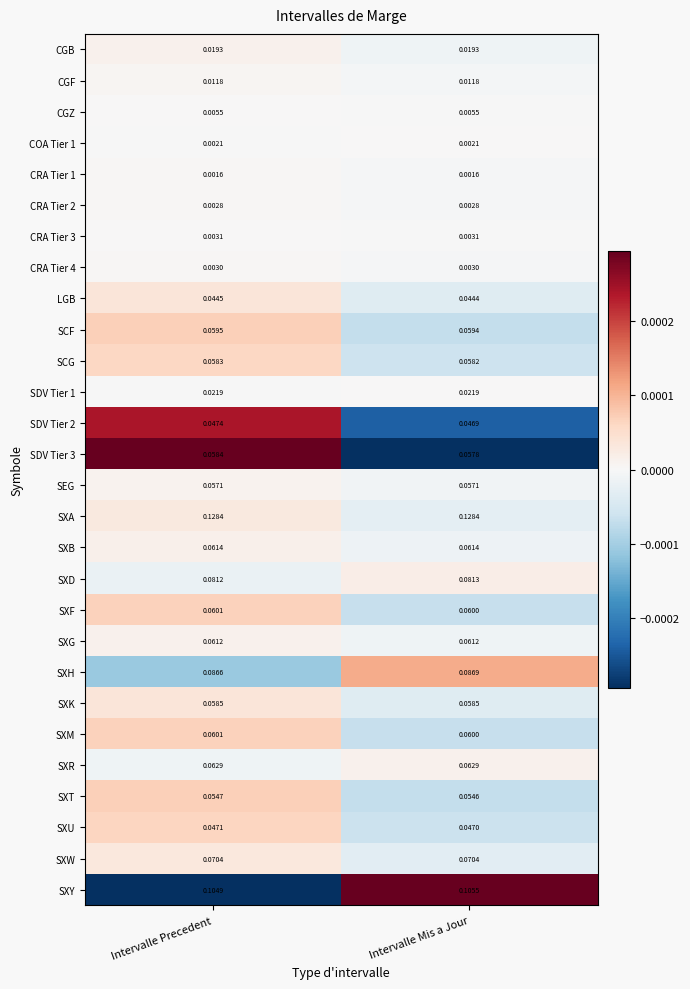

Count the number of data series in this chart.

28